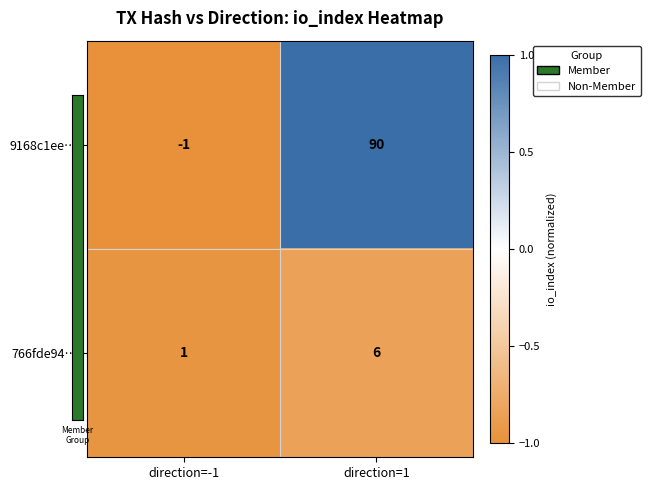

Rank the categories by 9168c1ee… value from highest to lowest.

direction=1, direction=-1